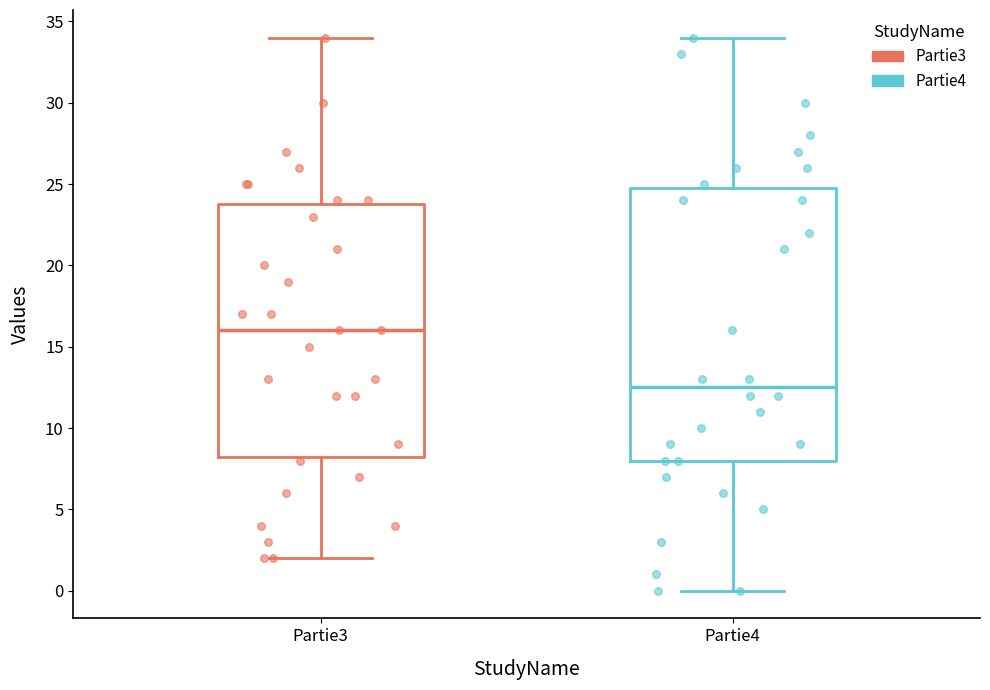

Where does the median line of the box for Partie4 sit on the y-axis? The values are not printed on the chart, so give them approximately, as read against the axis.

12.5